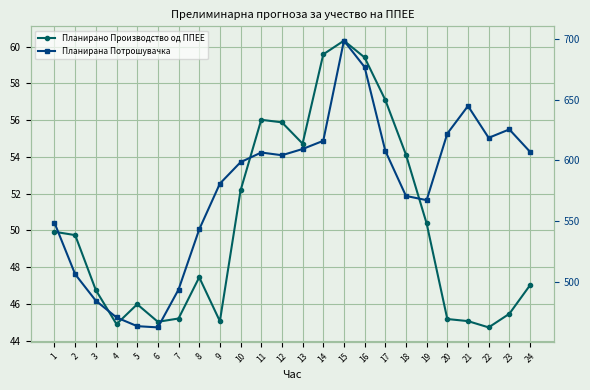

Rank the series at 16 from lowest to highest value.

Планирано Производство од ППЕЕ, Планирана Потрошувачка